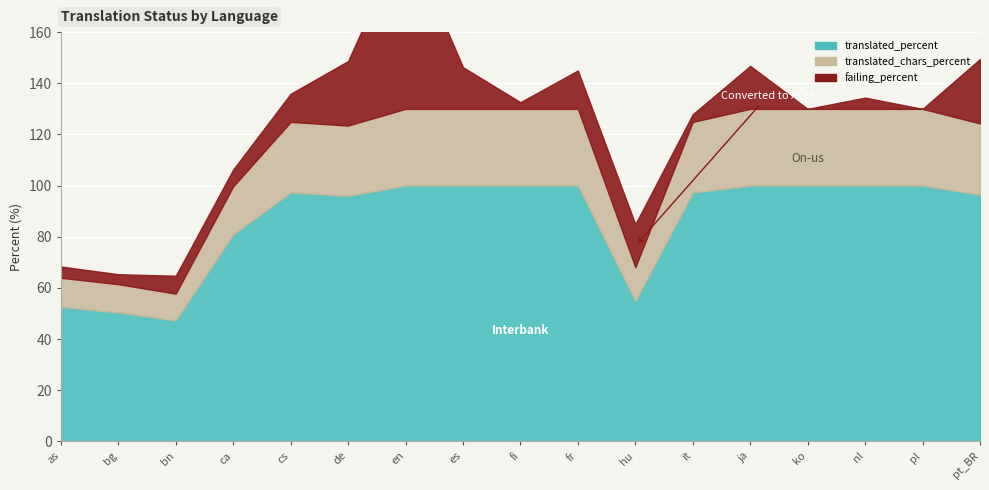

What is the value of the failing_percent point at the 17th from the left?

25.2